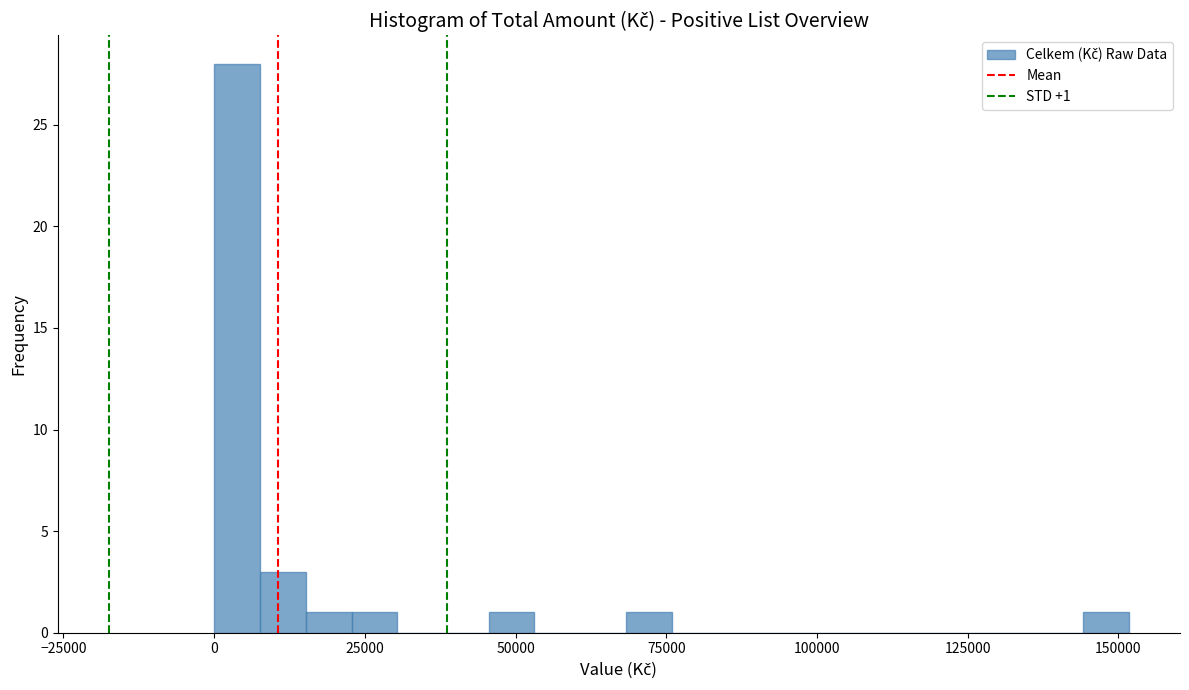

Read against the x-axis, roughly where is the centre of the tallest bar?

5000